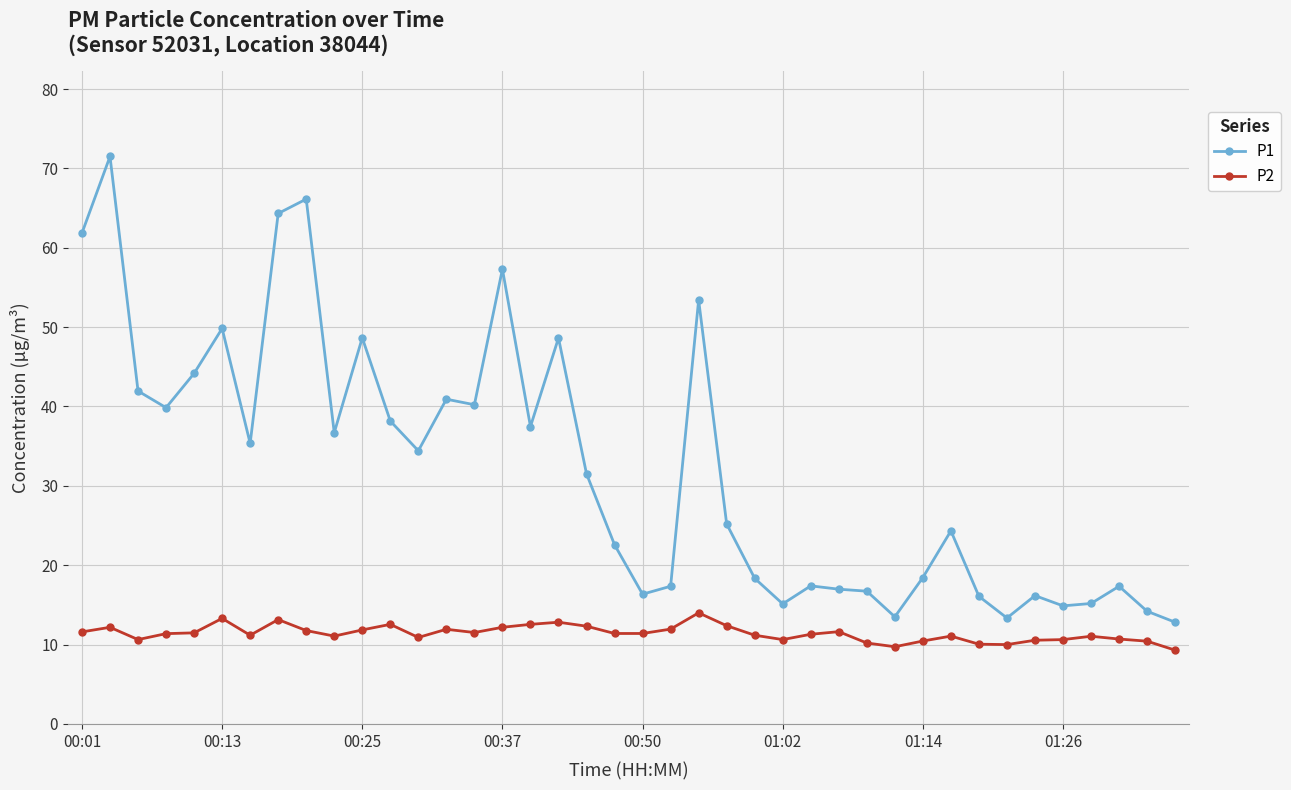

True or false: P1 and P2 intersect in this chart.

False